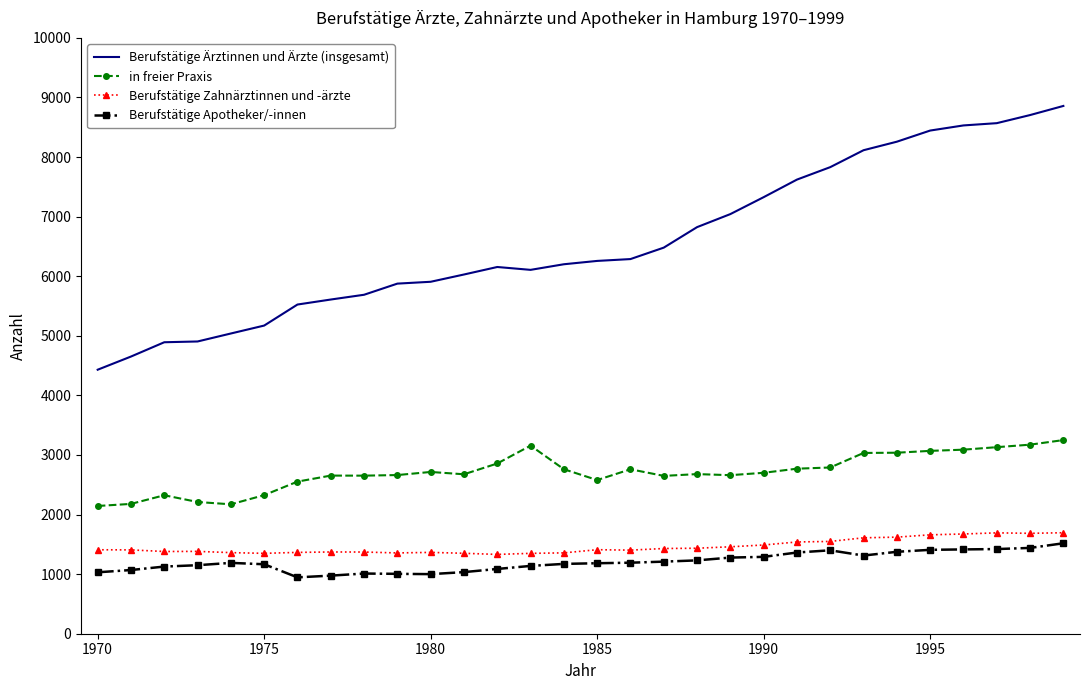

Which series has the largest total across all categories?

Berufstätige Ärztinnen und Ärzte (insgesamt)